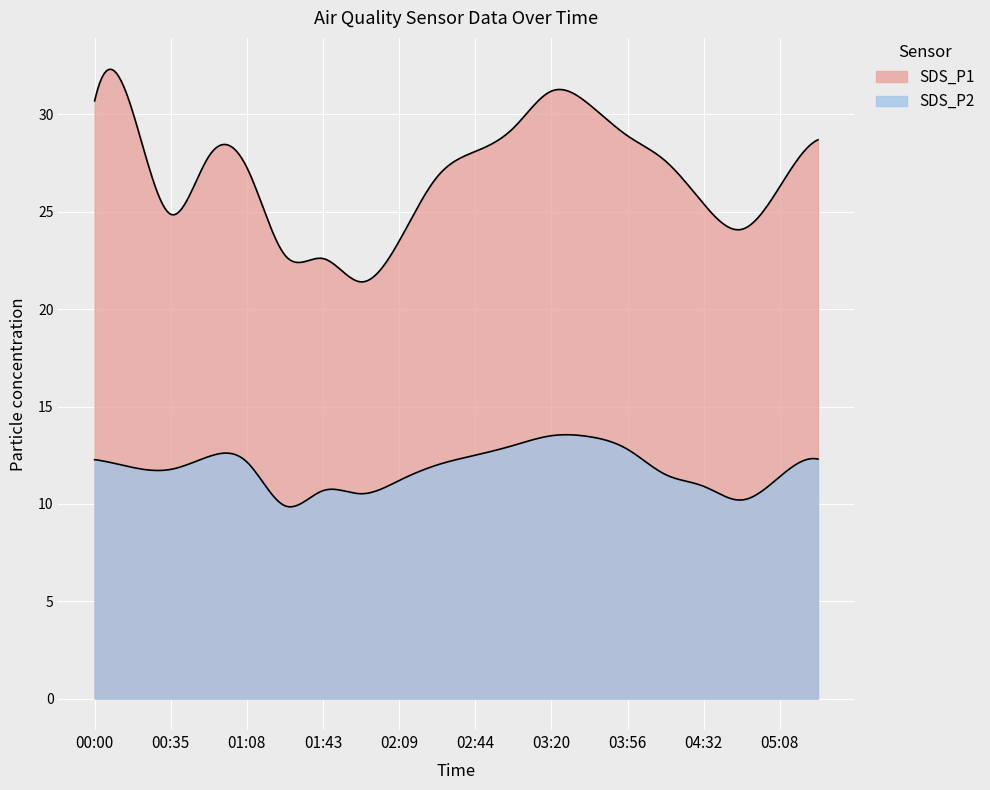

What position from the right is 04:50?

3